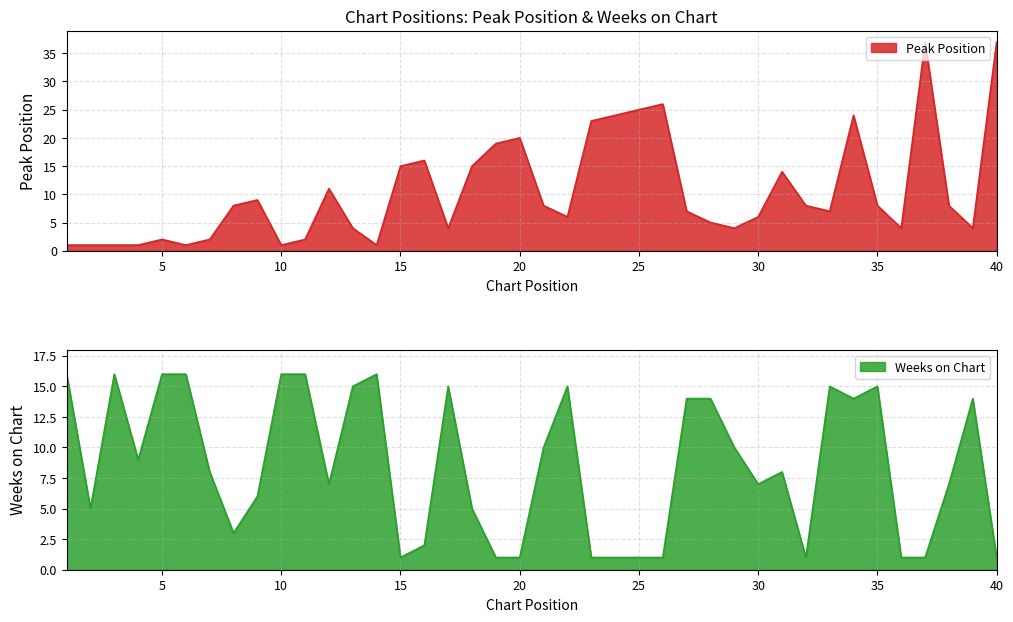

Reading left to right, list all the values displayed in this chart.

Peak Position: 1=1	2=1	3=1	4=1	5=2	6=1	7=2	8=8	9=9	10=1	11=2	12=11	13=4	14=1	15=15	16=16	17=4	18=15	19=19	20=20	21=8	22=6	23=23	24=24	25=25	26=26	27=7	28=5	29=4	30=6	31=14	32=8	33=7	34=24	35=8	36=4	37=37	38=8	39=4	40=37
Weeks on Chart: 1=16	2=5	3=16	4=9	5=16	6=16	7=8	8=3	9=6	10=16	11=16	12=7	13=15	14=16	15=1	16=2	17=15	18=5	19=1	20=1	21=10	22=15	23=1	24=1	25=1	26=1	27=14	28=14	29=10	30=7	31=8	32=1	33=15	34=14	35=15	36=1	37=1	38=7	39=14	40=1